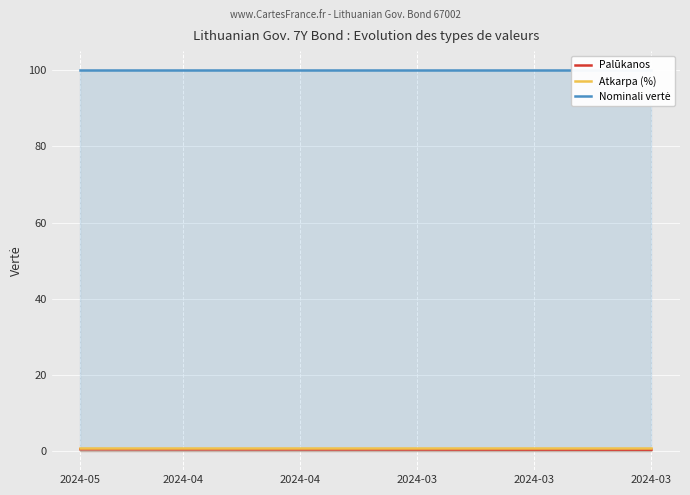

True or false: Atkarpa (%) and Palūkanos intersect in this chart.

False